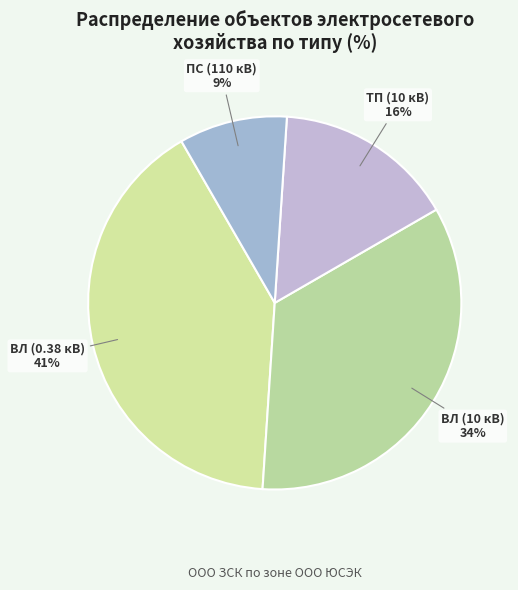

What percentage is the ВЛ (10 кВ) slice, to the nearest percent?

34%